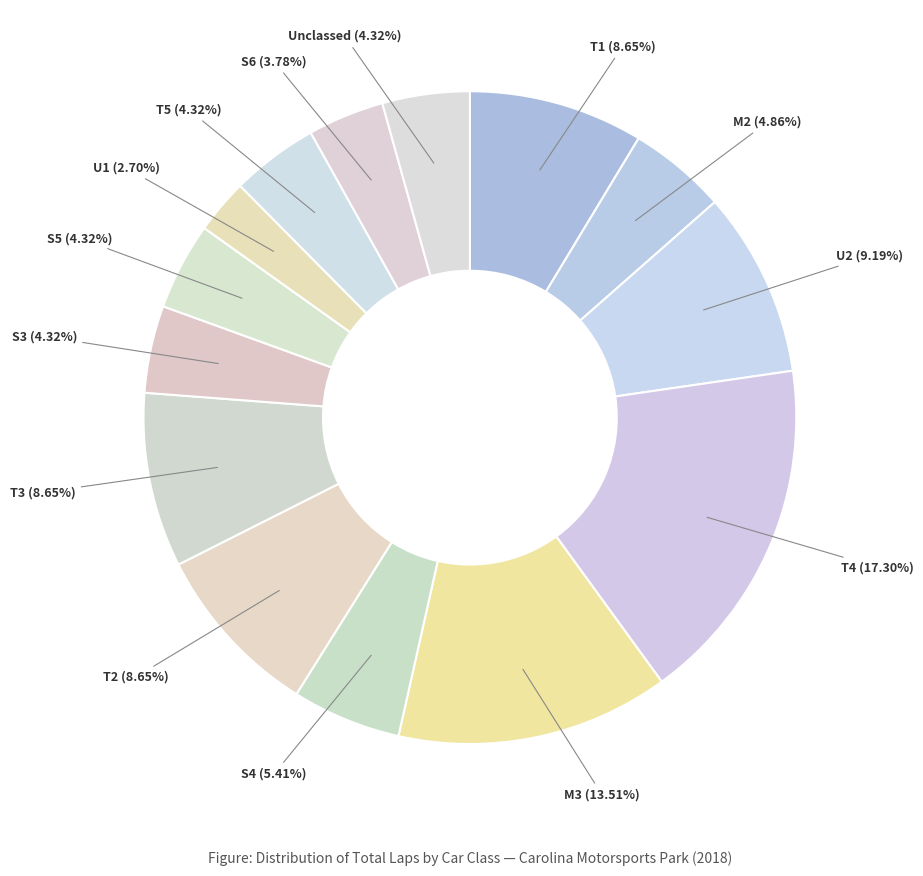

Does any single category account for the majority?

No